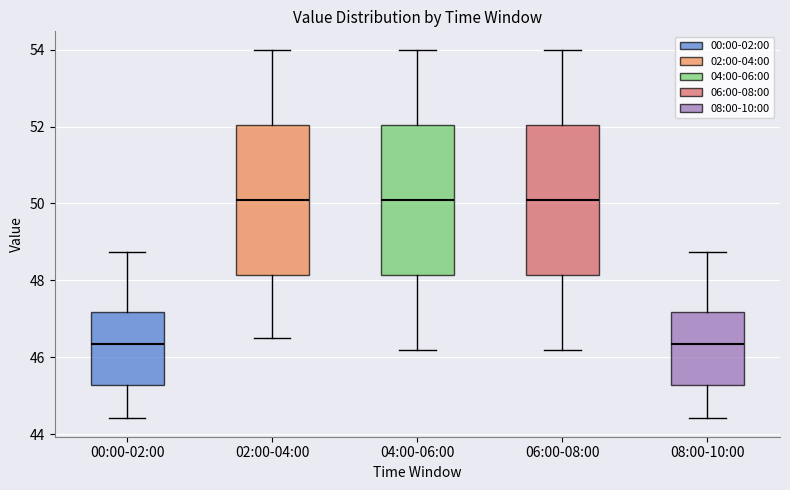

Reading left to right, read every box against the y-axis: the position of its median line, the range the box covers, and the ends of its whiskers. The values are not printed on the chart, so give them approximately, as read against the axis.

00:00-02:00: median 46.4, box 45.2 to 47.2, whiskers 44.4 to 48.8
02:00-04:00: median 50.2, box 48.2 to 52.0, whiskers 46.6 to 54.0
04:00-06:00: median 50.2, box 48.2 to 52.0, whiskers 46.2 to 54.0
06:00-08:00: median 50.2, box 48.2 to 52.0, whiskers 46.2 to 54.0
08:00-10:00: median 46.4, box 45.2 to 47.2, whiskers 44.4 to 48.8